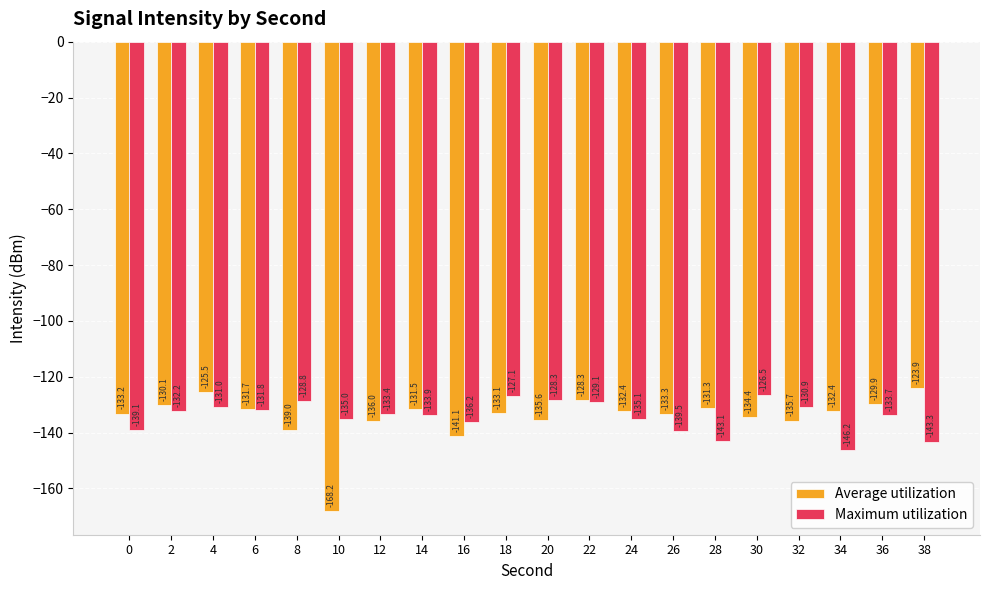

Where is Average utilization nearest to the value -146?

16